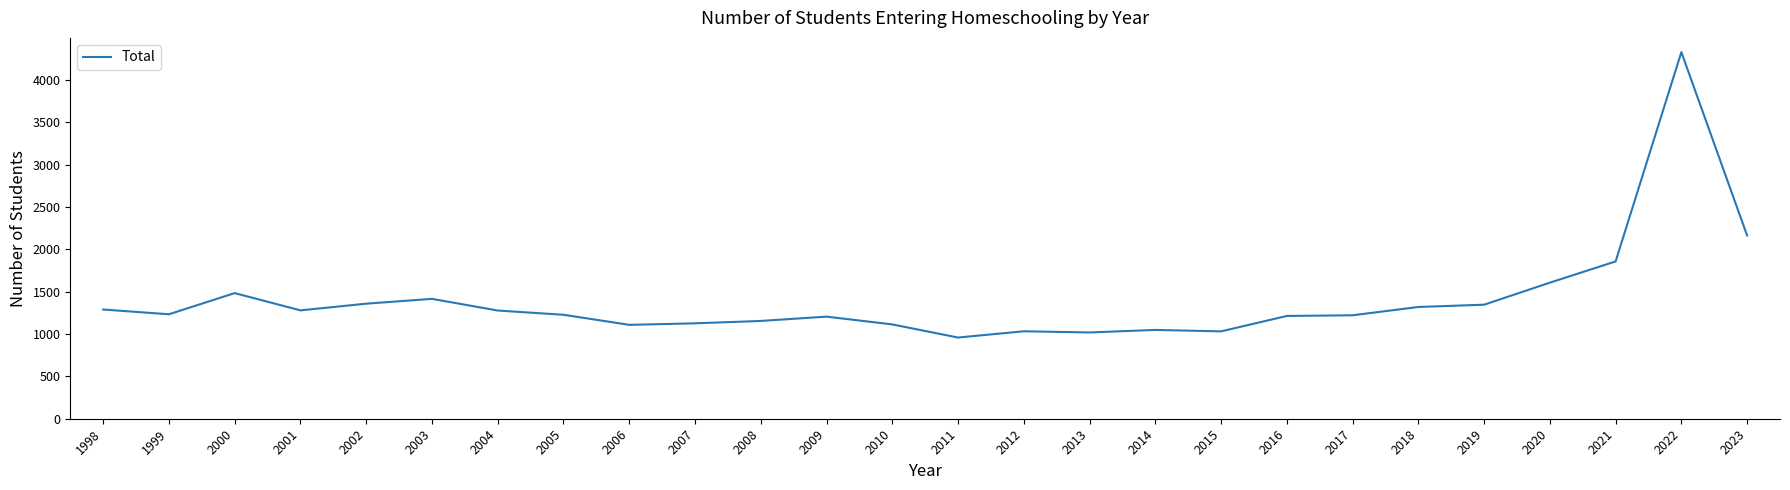

The value at 2020 is 773. True or false?

False